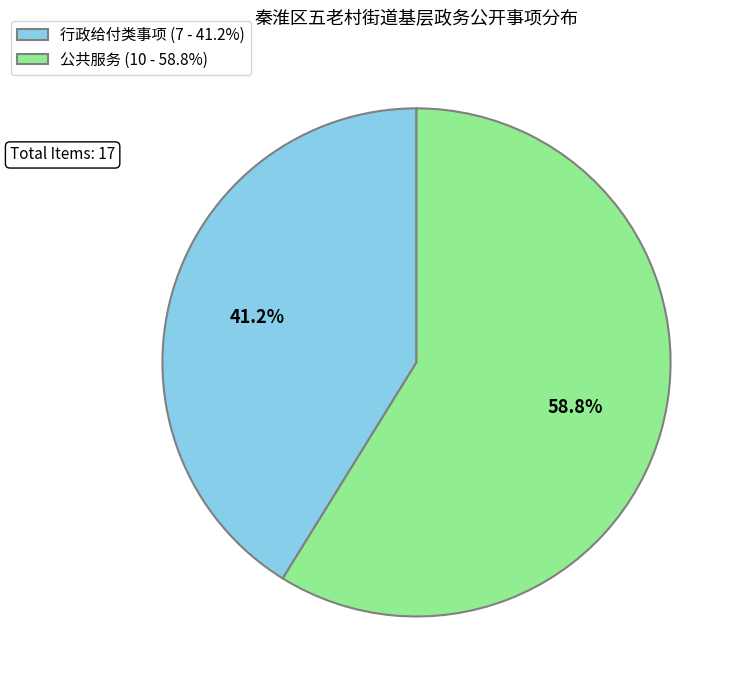

Does any single category account for the majority?

Yes